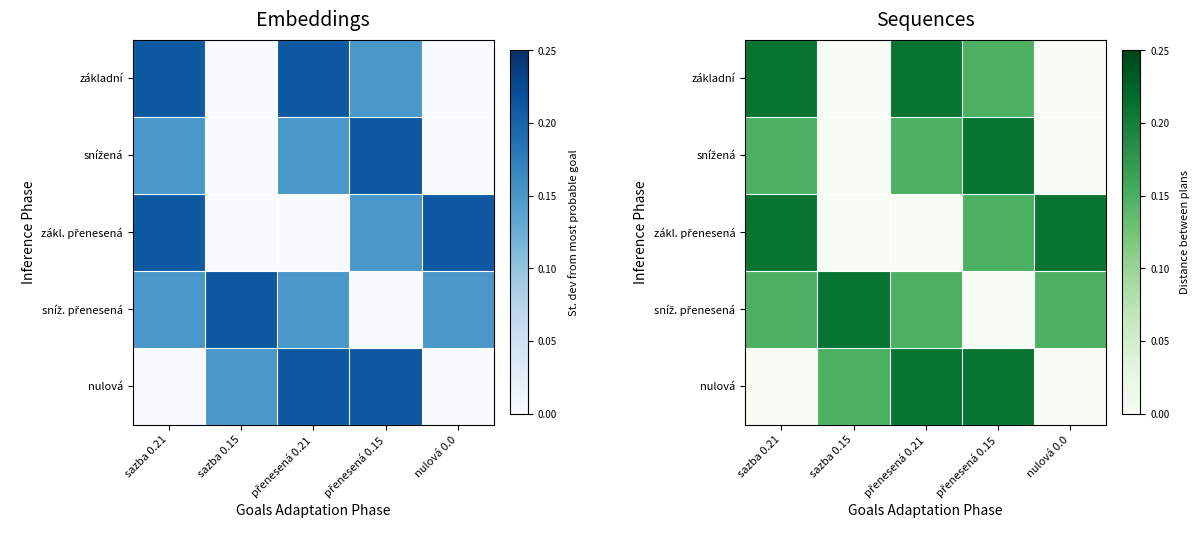

What is the total value across all series at sazba 0.15?

0.4